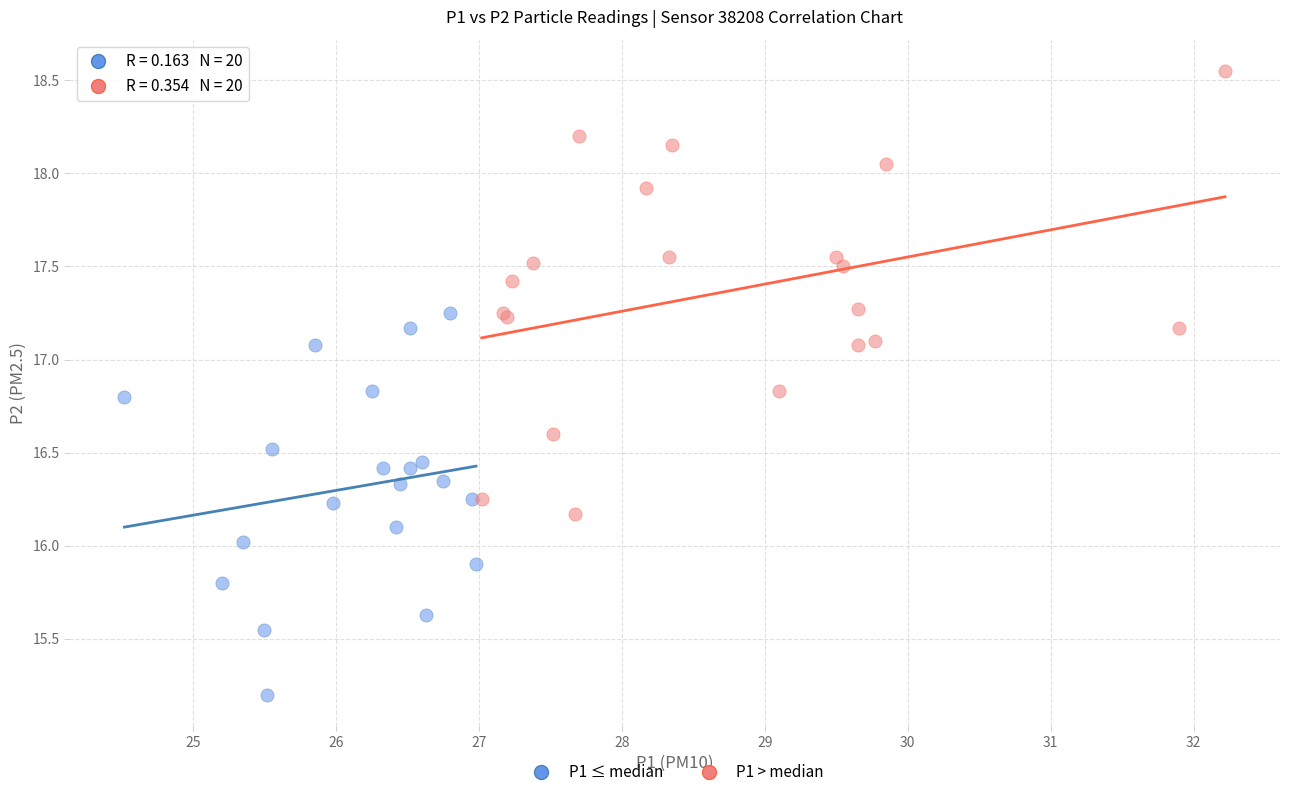

What are all the series names shown in the legend?

P1 ≤ median, P1 > median